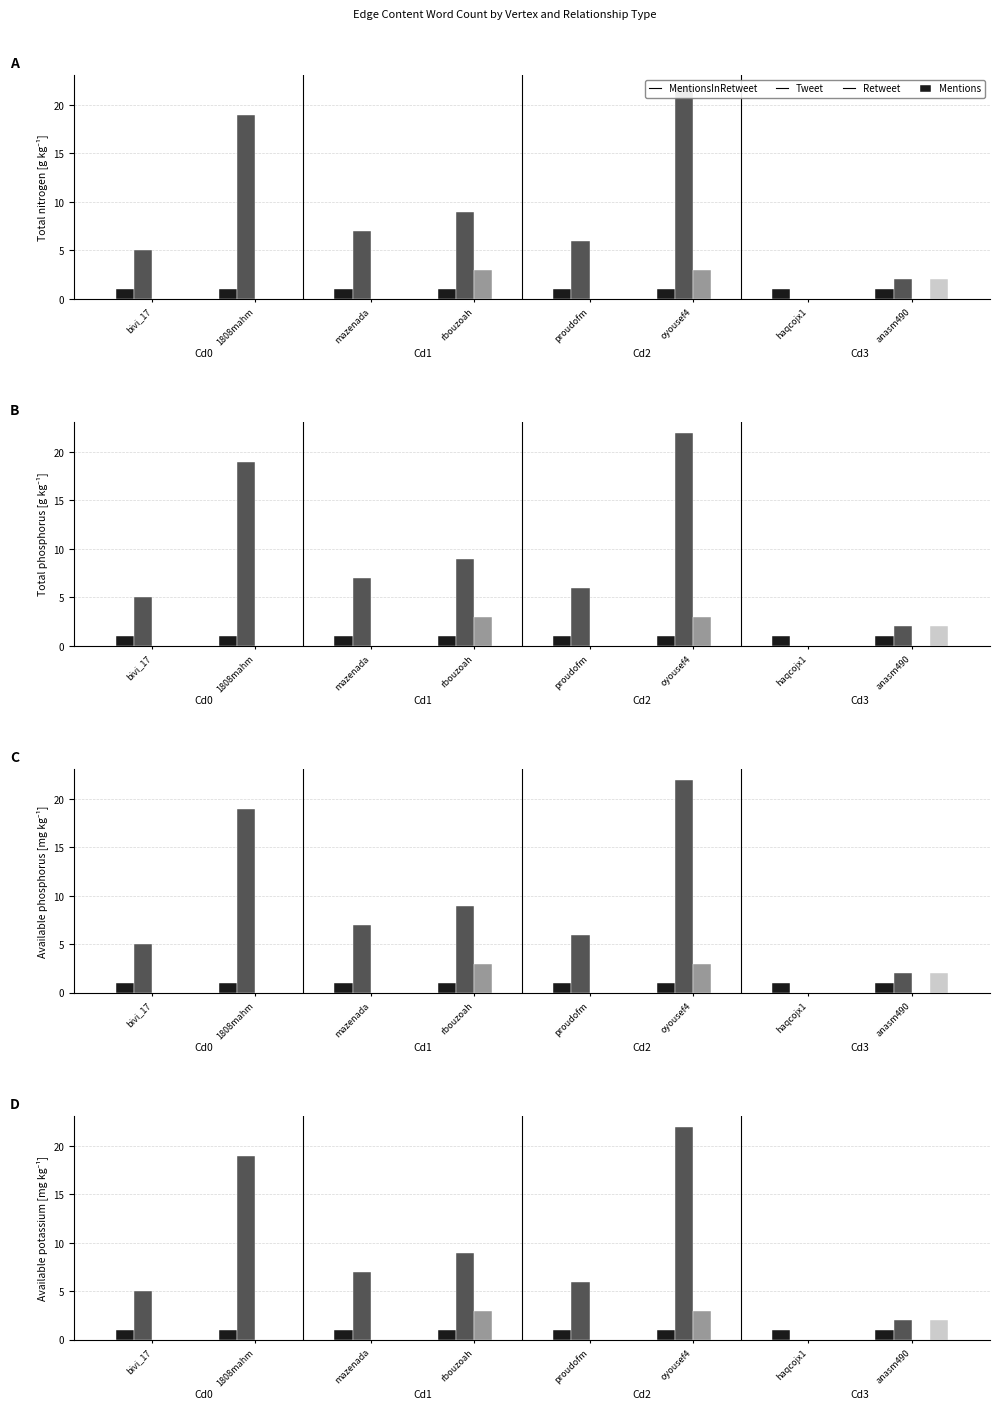

Read the MentionsInRetweet value at bivi_17.

1